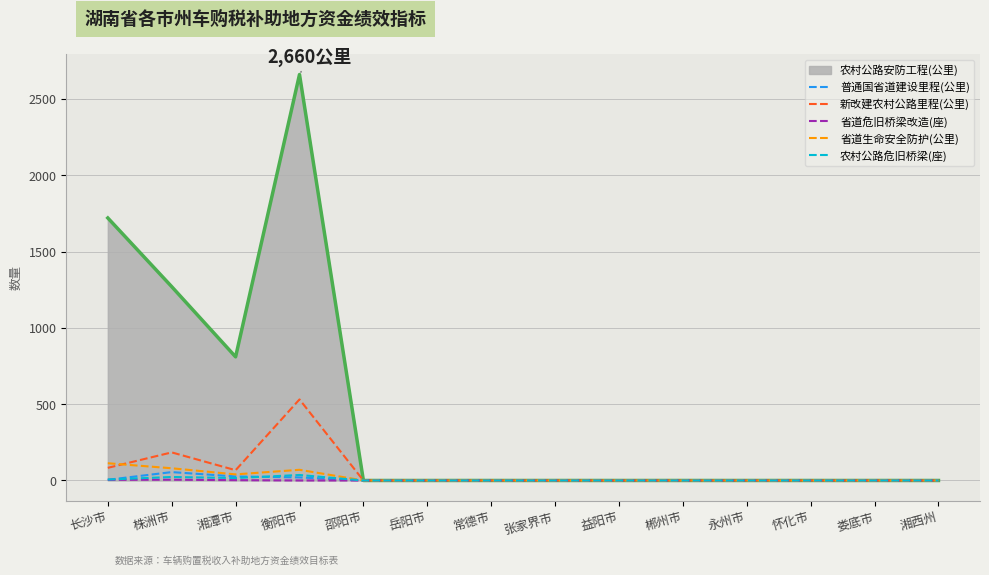

Between 衡阳市 and 娄底市, which series saw the biggest shift?

农村公路安防工程(公里)_line